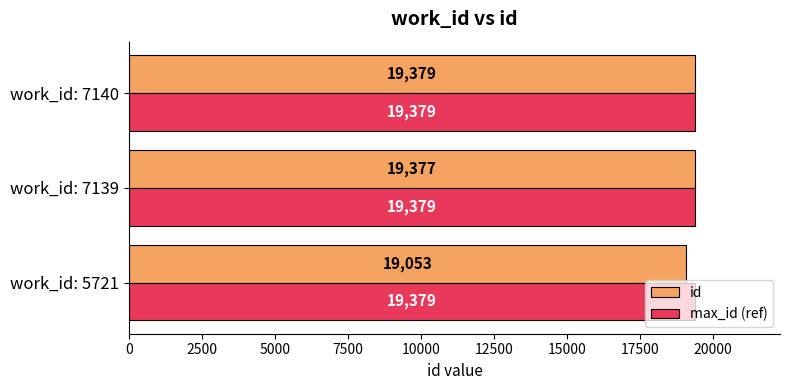

At which label is id closest to 19216?

work_id: 7139